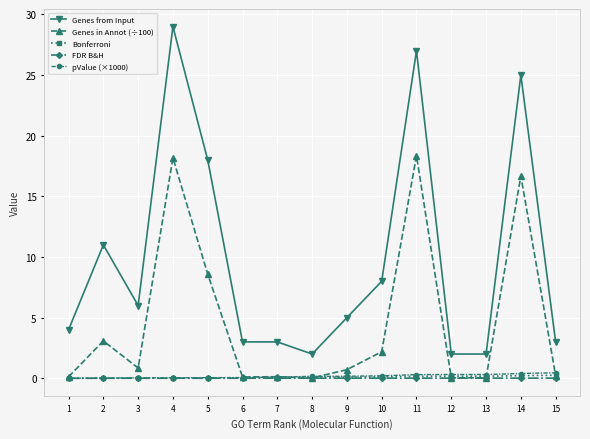

What is the difference between the highest and lowest values at 7?

3.0